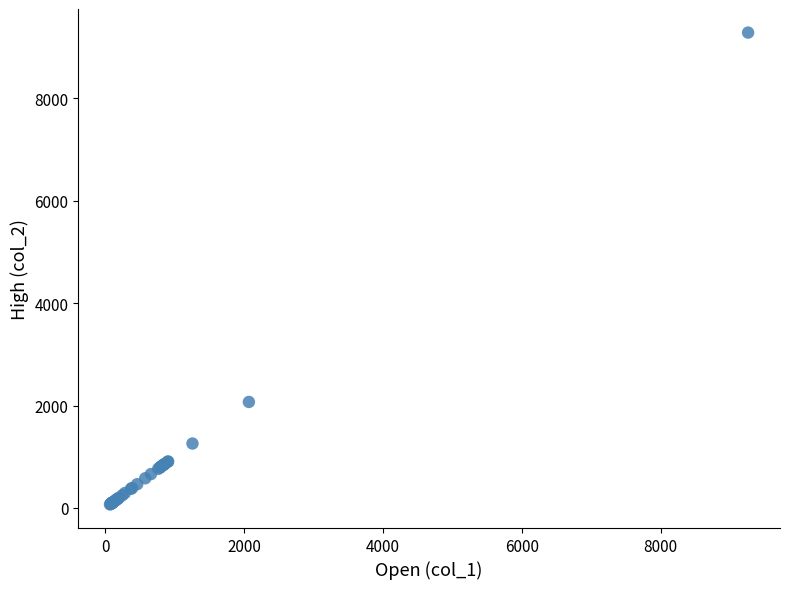

What Y value in the scatter plot is closest to 4674?

2070.0